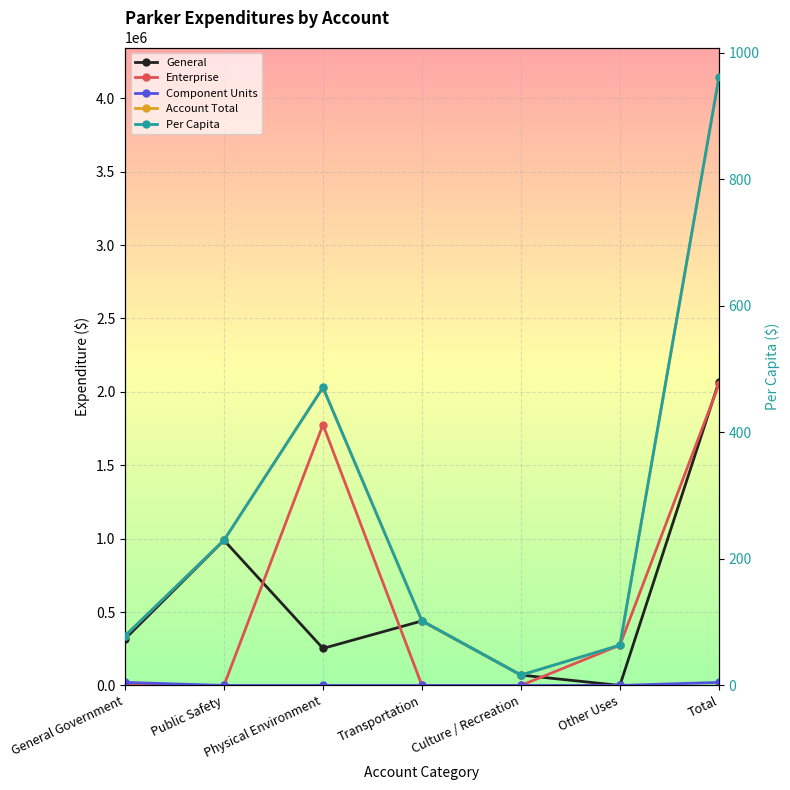

List the labels in order of Enterprise value, smallest first.

General Government, Public Safety, Transportation, Culture / Recreation, Other Uses, Physical Environment, Total